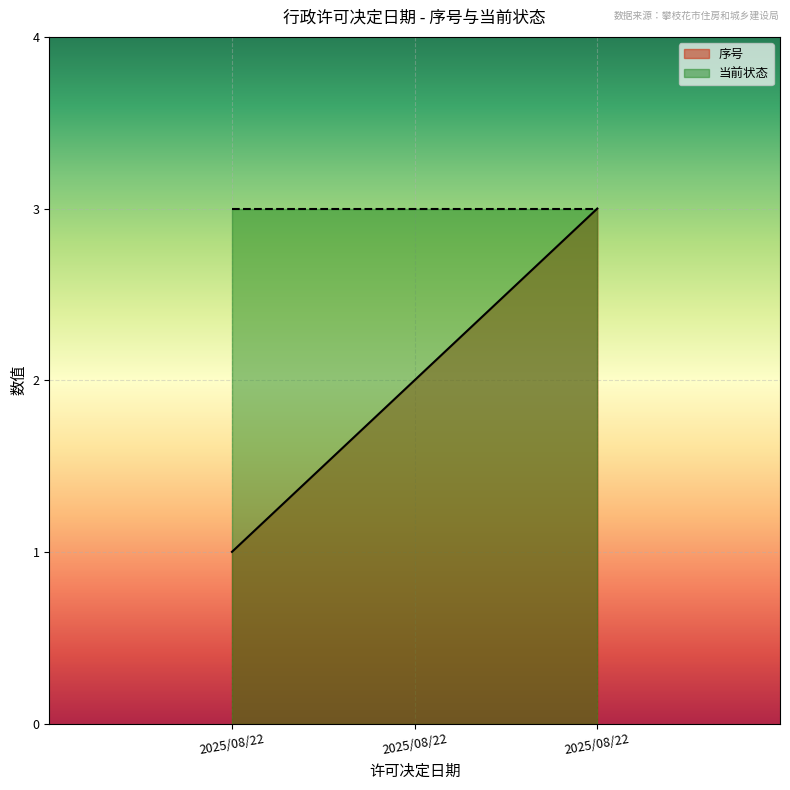

What is the value of the 1st point from the left?

1